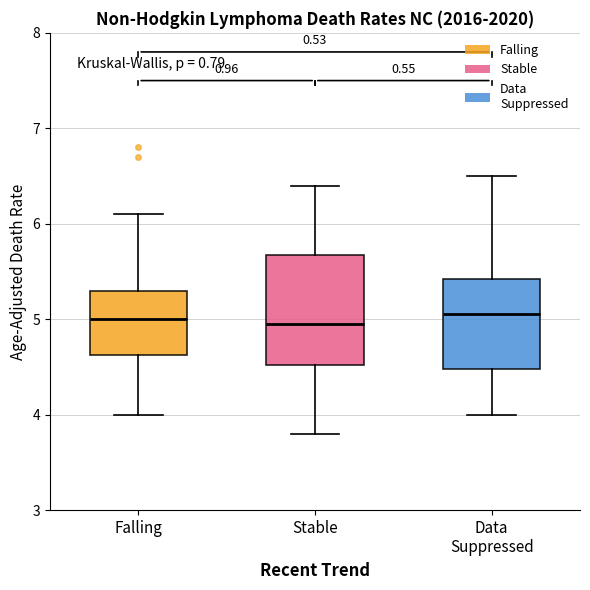

Reading left to right, read every box against the y-axis: the position of its median line, the range the box covers, and the ends of its whiskers. The values are not printed on the chart, so give them approximately, as read against the axis.

Falling: median 5.0, box 4.6 to 5.3, whiskers 4.0 to 6.1
Stable: median 5.0, box 4.5 to 5.7, whiskers 3.8 to 6.4
Data Suppressed: median 5.1, box 4.5 to 5.4, whiskers 4.0 to 6.5